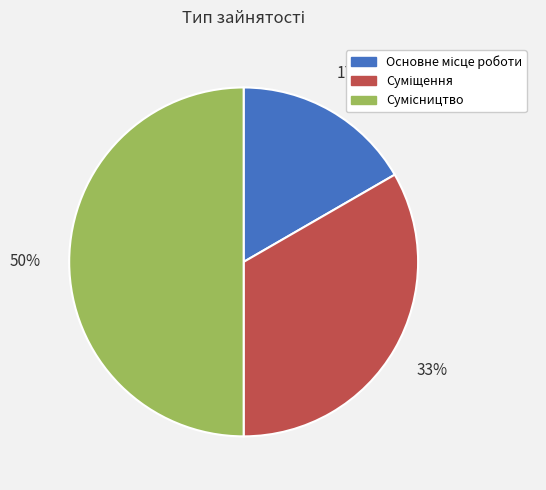

To the nearest percent, what is the average slice percentage?

33%